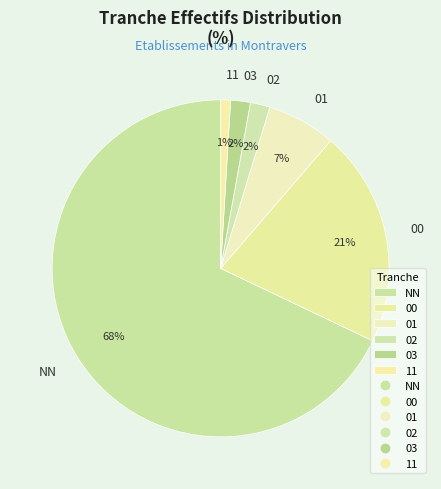

Do 02 and 01 together represent more than half of the pie?

No